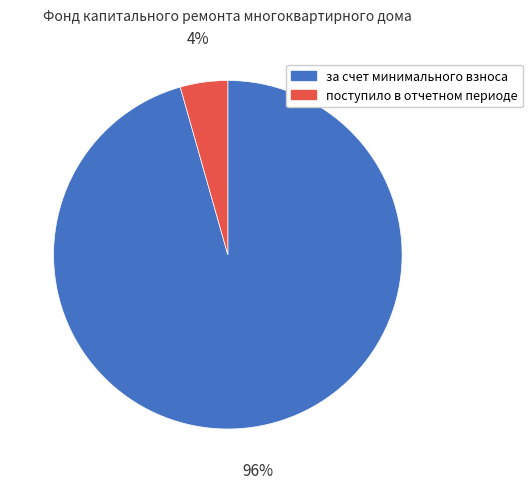

Which has a higher value, за счет минимального взноса or поступило в отчетном периоде?

за счет минимального взноса